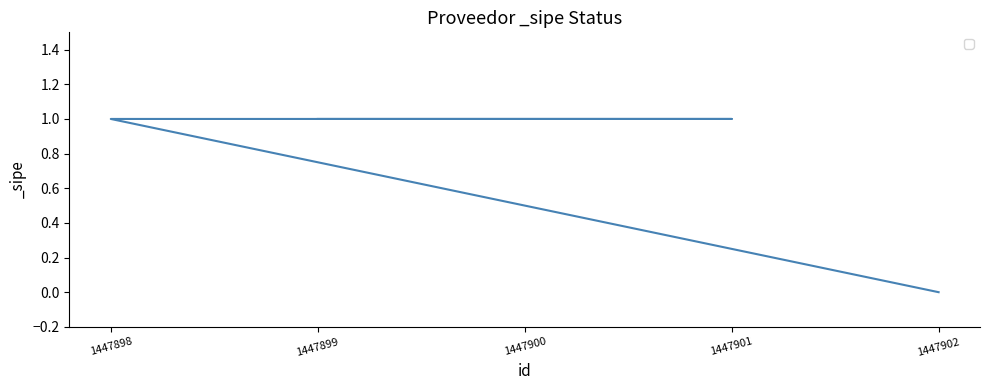

True or false: the data shows 1 at 1447902.

False